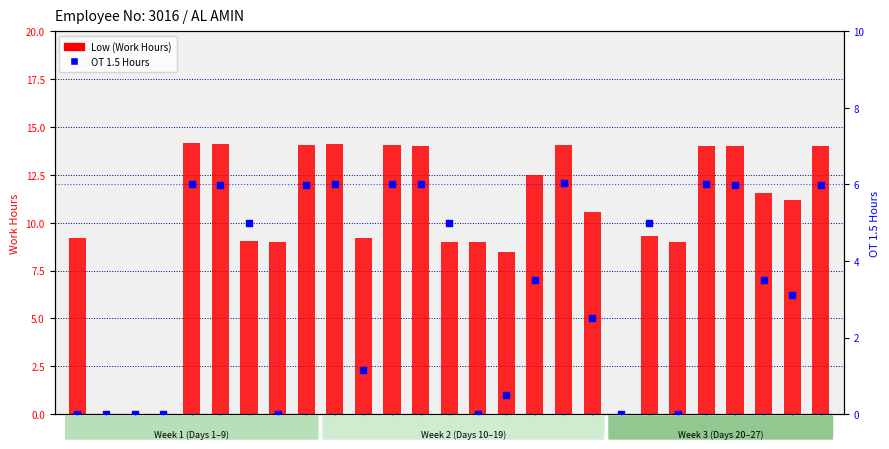

Which series has the widest spread of Y values?

Low (Work Hours)